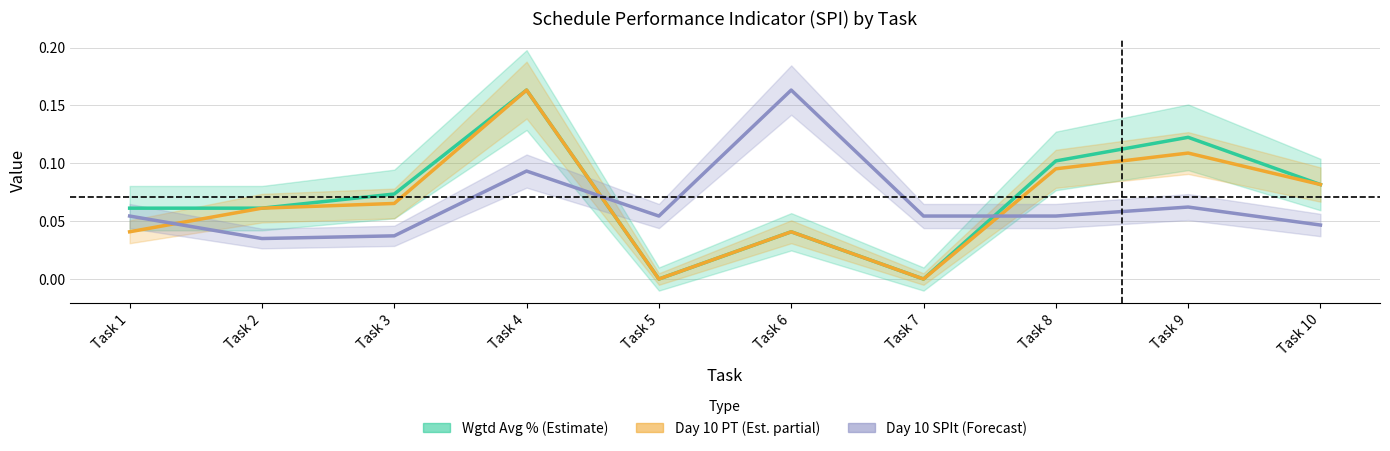

In Day 10 SPIt (Forecast), how many points are higher than both neighbors (excluding endpoints)?

3